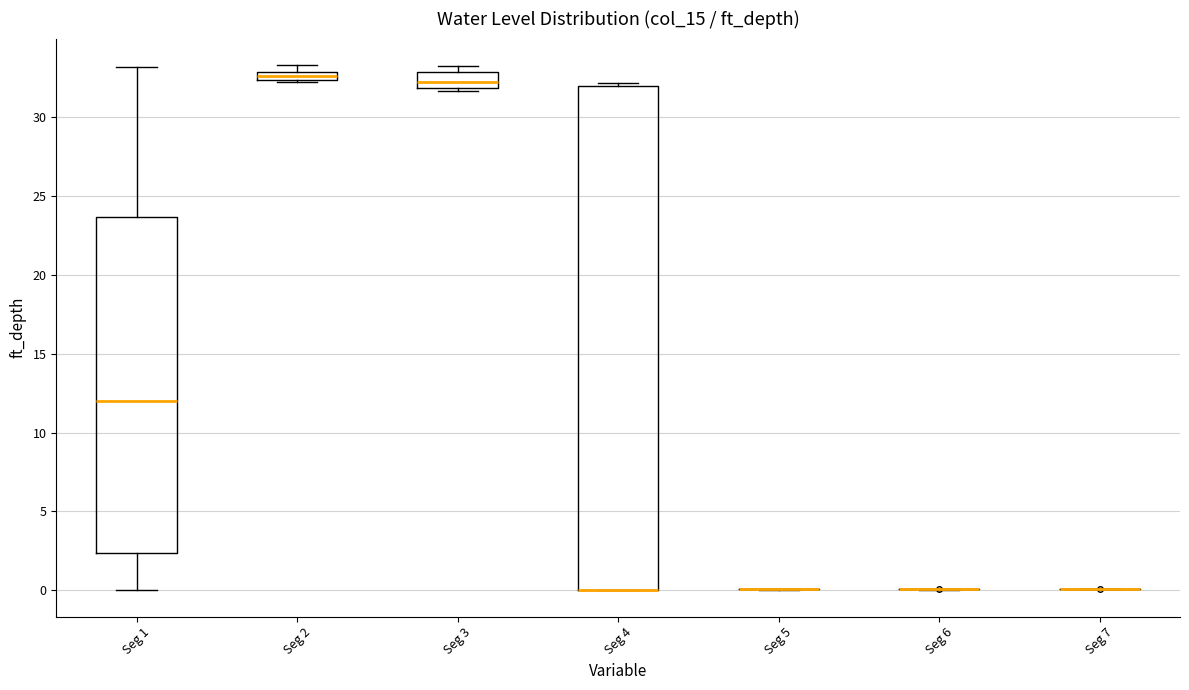

Where is the lower edge of the box for Seg 2 on the y-axis? The values are not printed on the chart, so give them approximately, as read against the axis.

32.5